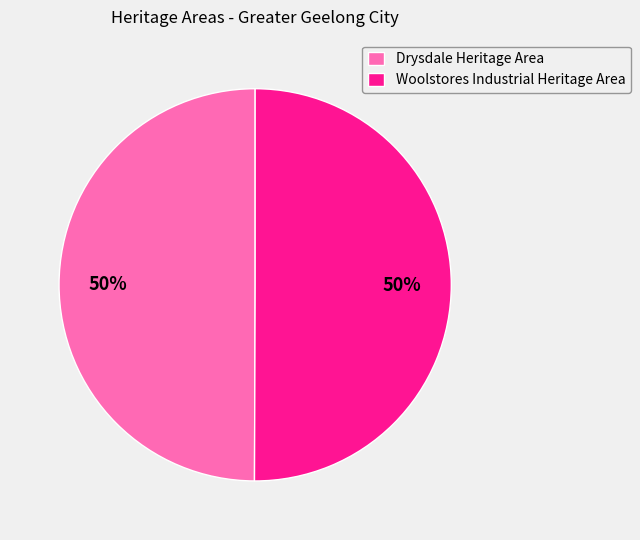

What is the ratio of the value at Woolstores Industrial Heritage Area to the value at Drysdale Heritage Area?

1.0